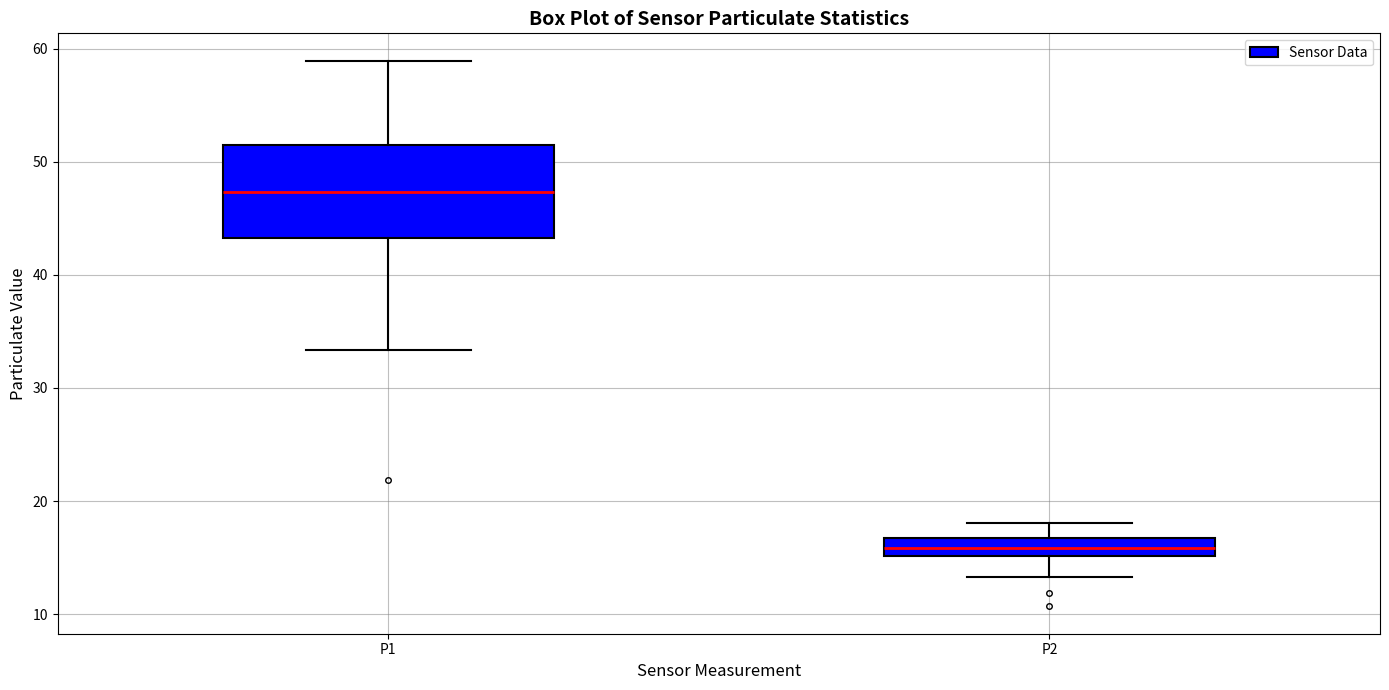

Reading left to right, read every box against the y-axis: the position of its median line, the range the box covers, and the ends of its whiskers. The values are not printed on the chart, so give them approximately, as read against the axis.

P1: median 47, box 43 to 51, whiskers 33 to 59
P2: median 16, box 15 to 17, whiskers 13 to 18